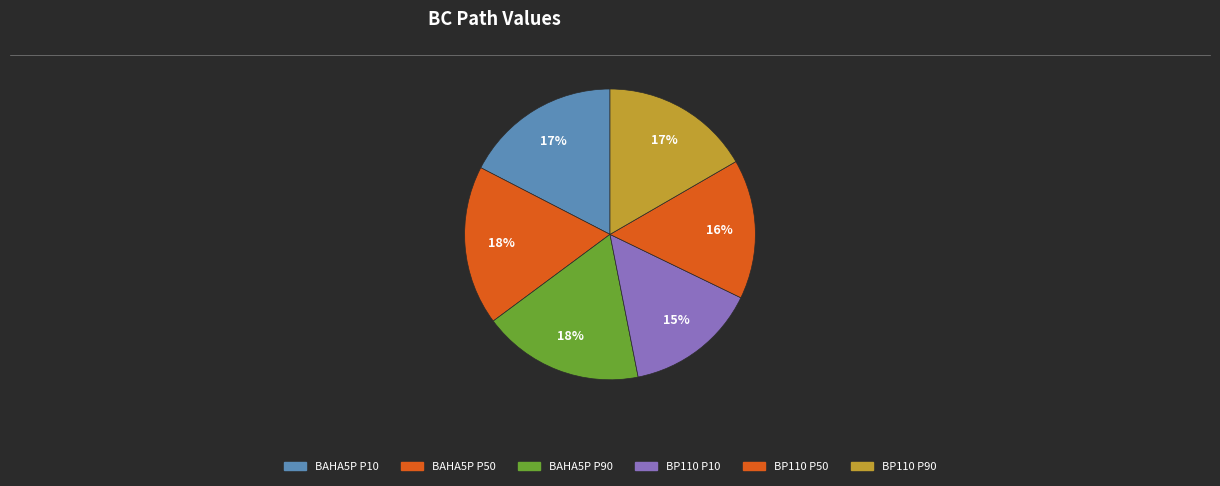

How many slices are in this pie chart?

6